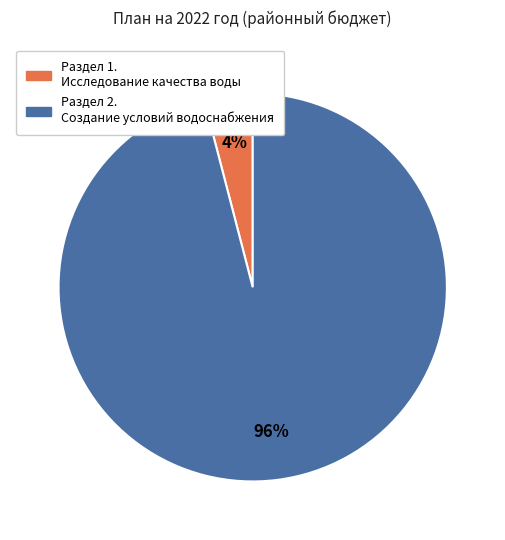

To the nearest percent, what is the average slice percentage?

50%